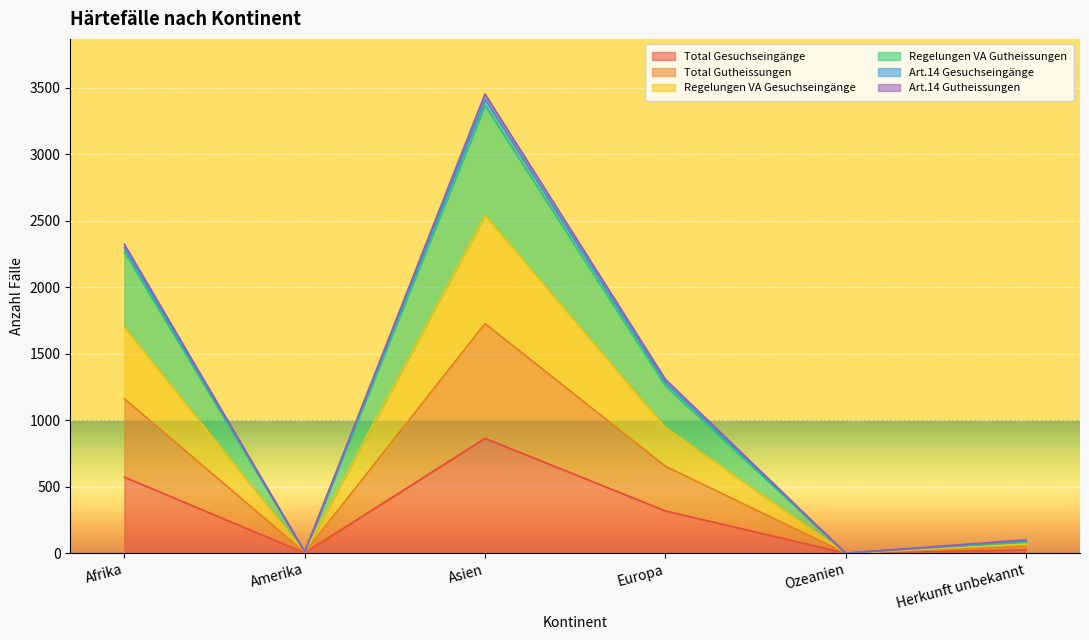

The value of Art.14 Gesuchseingänge at Asien is 6180. True or false?

False